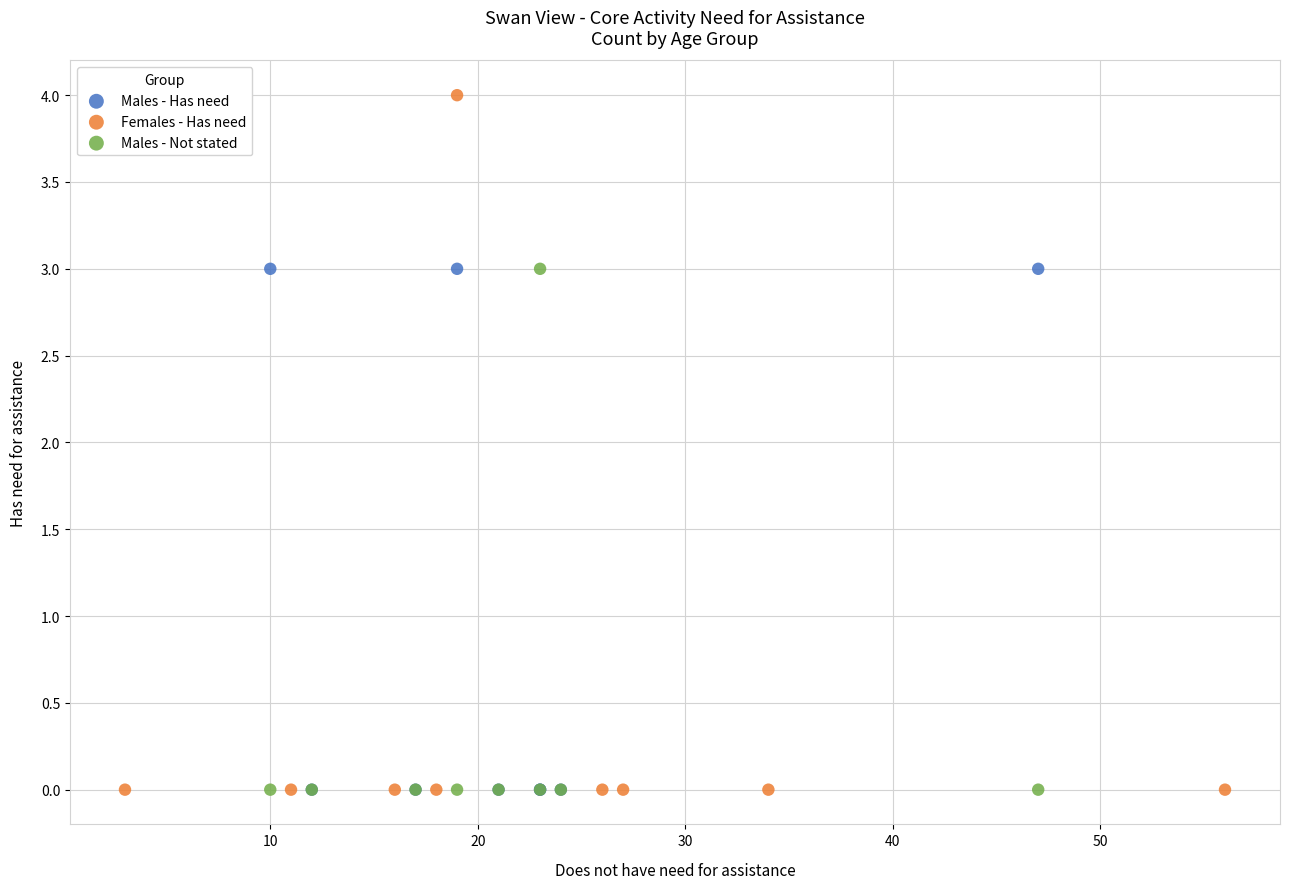

Which series contains the highest Y value?

Females - Has need